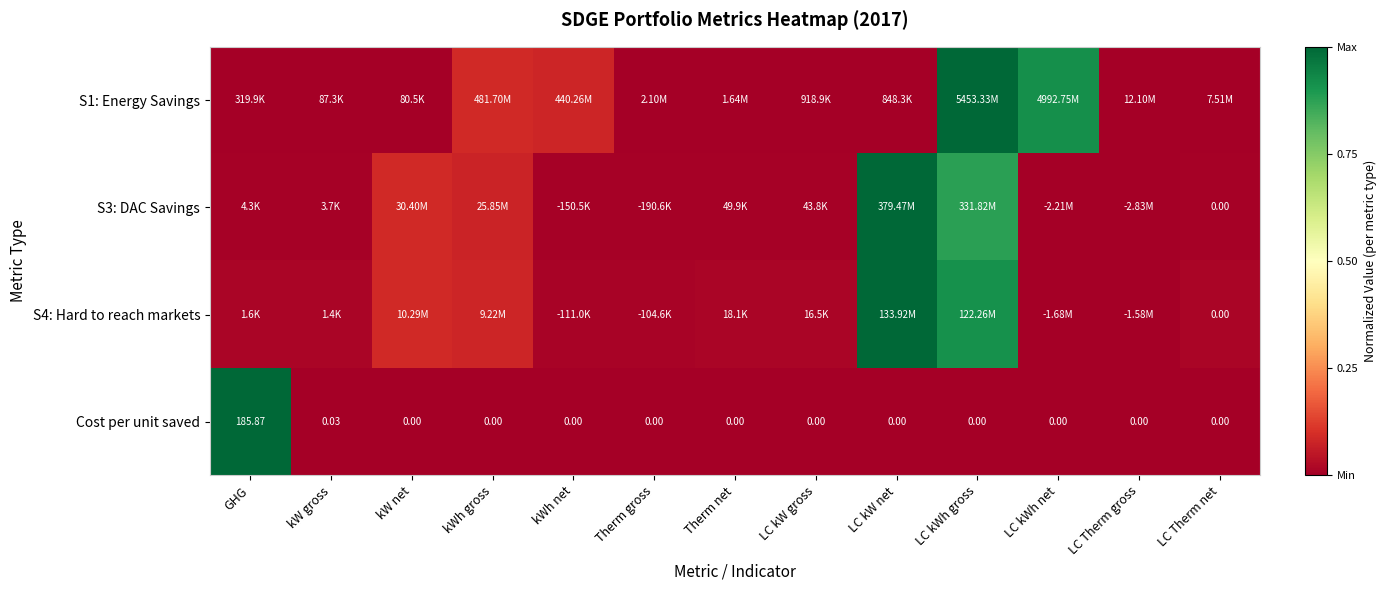

At which label is Cost per unit saved closest to 92?

kW gross